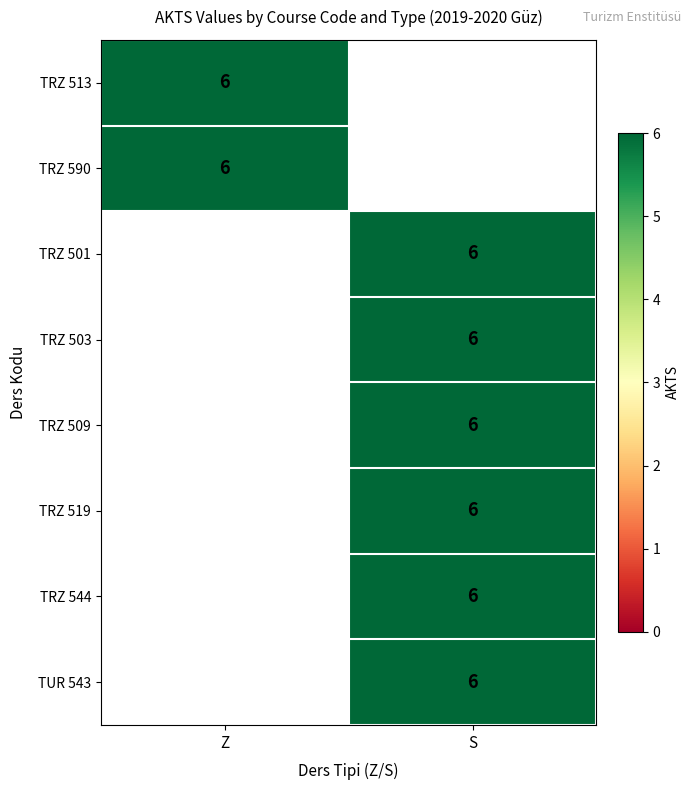

Which series has the largest range (max minus min)?

TRZ 513